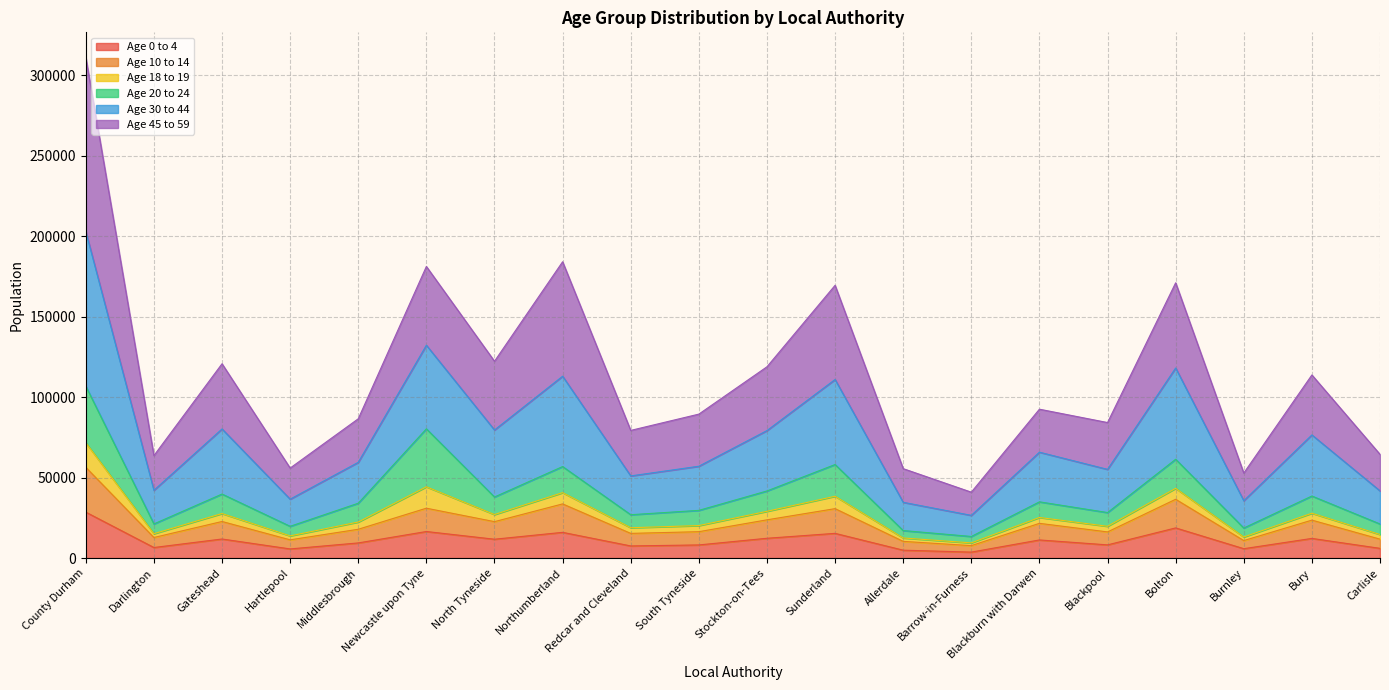

How many data points in Age 0 to 4 are less than 11278?

10